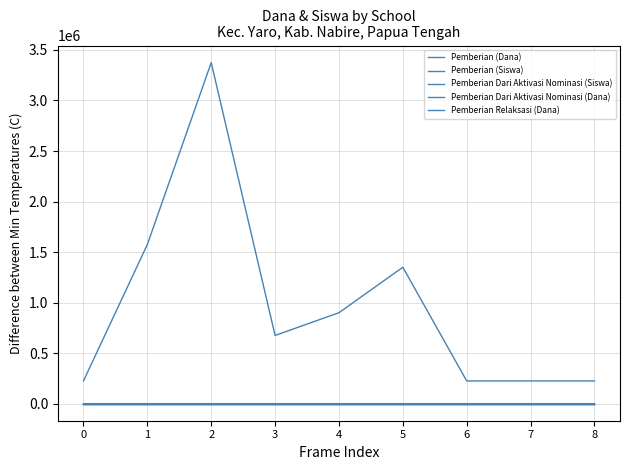

List the labels in order of Pemberian Relaksasi (Dana) value, largest first.

0, 1, 2, 3, 4, 5, 6, 7, 8